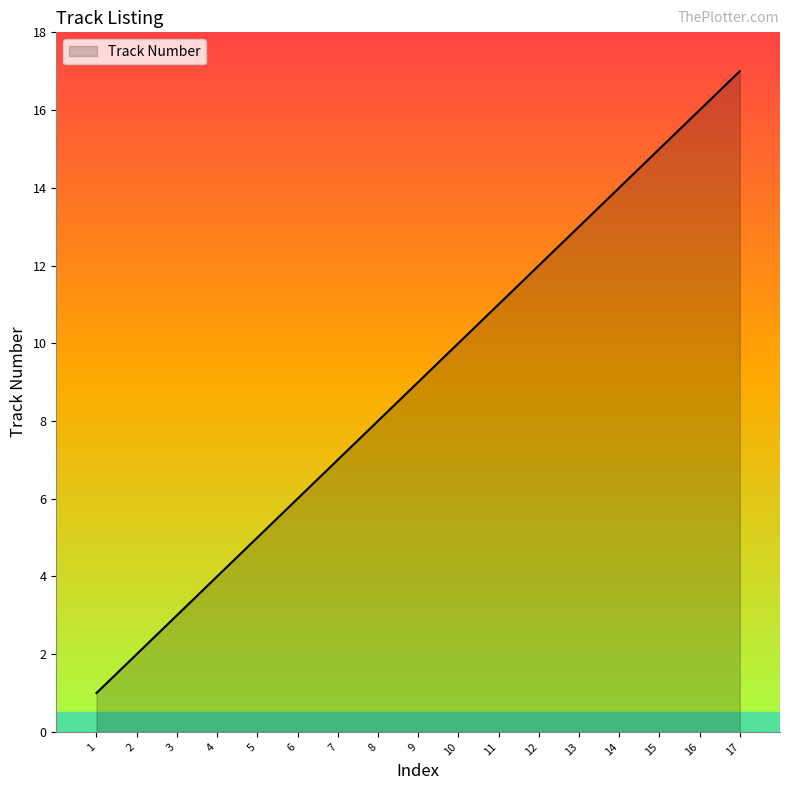

True or false: the data shows 31 at 17.

False